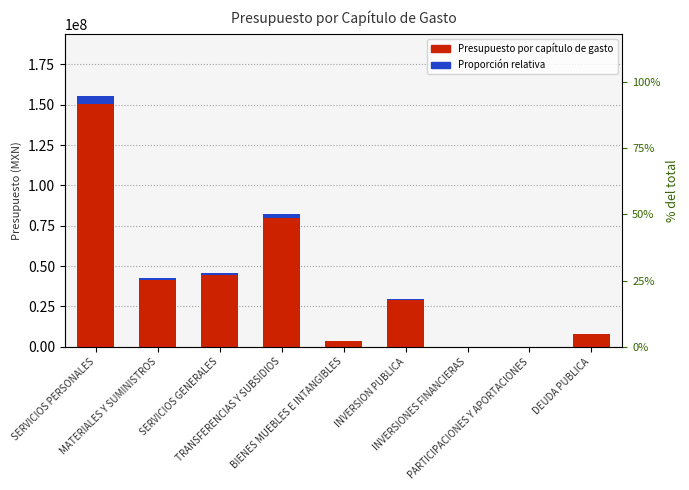

What is the label of the 5th bar from the right?

BIENES MUEBLES E INTANGIBLES